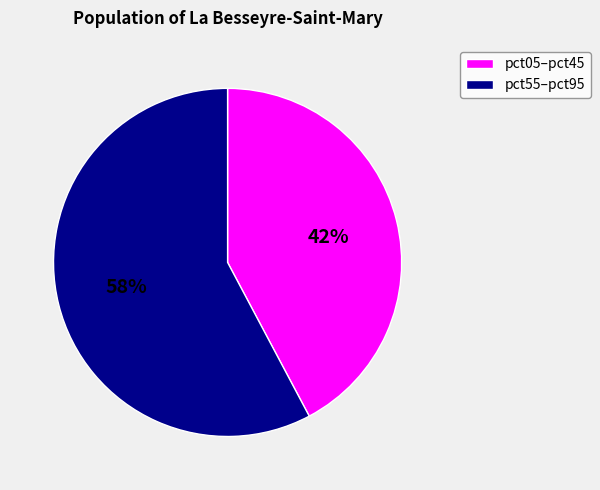

Combined, do pct05–pct45 and pct55–pct95 account for over 50%?

Yes